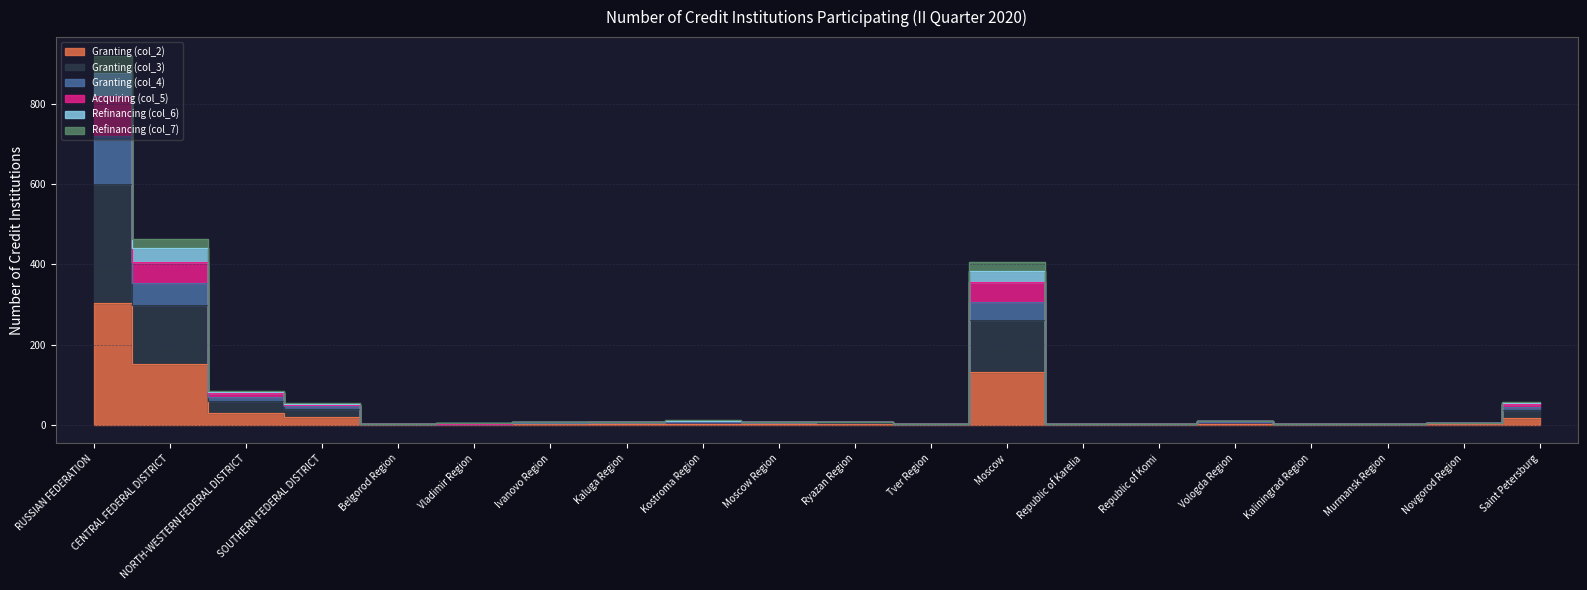

At which category does the chart reach its peak across all series?

RUSSIAN FEDERATION